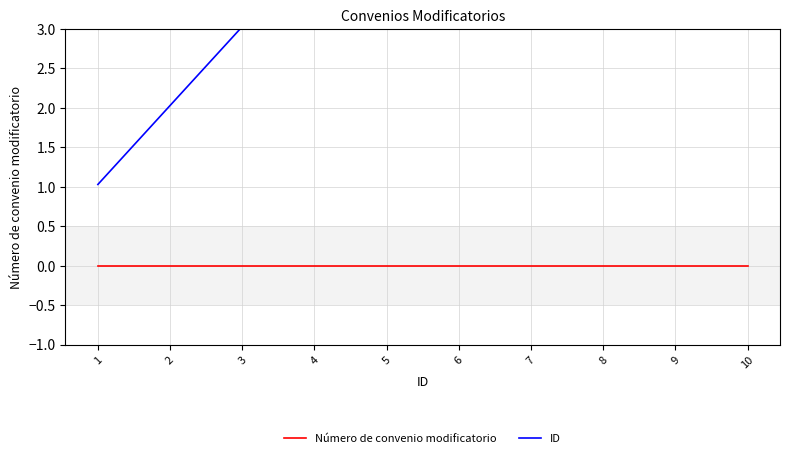

True or false: Número de convenio modificatorio has more than 1 points higher than both neighbors.

False